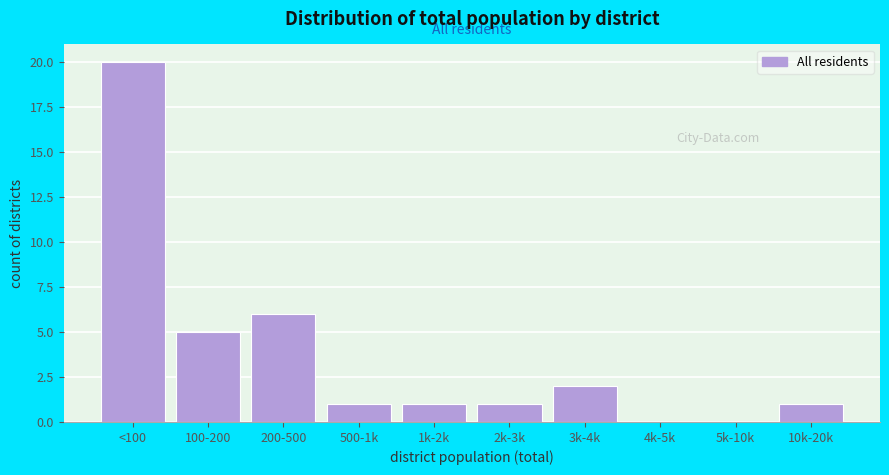

Reading left to right, transcribe all the data shown in this chart.

<100=20	100-200=5	200-500=6	500-1k=1	1k-2k=1	2k-3k=1	3k-4k=2	4k-5k=0	5k-10k=0	10k-20k=1